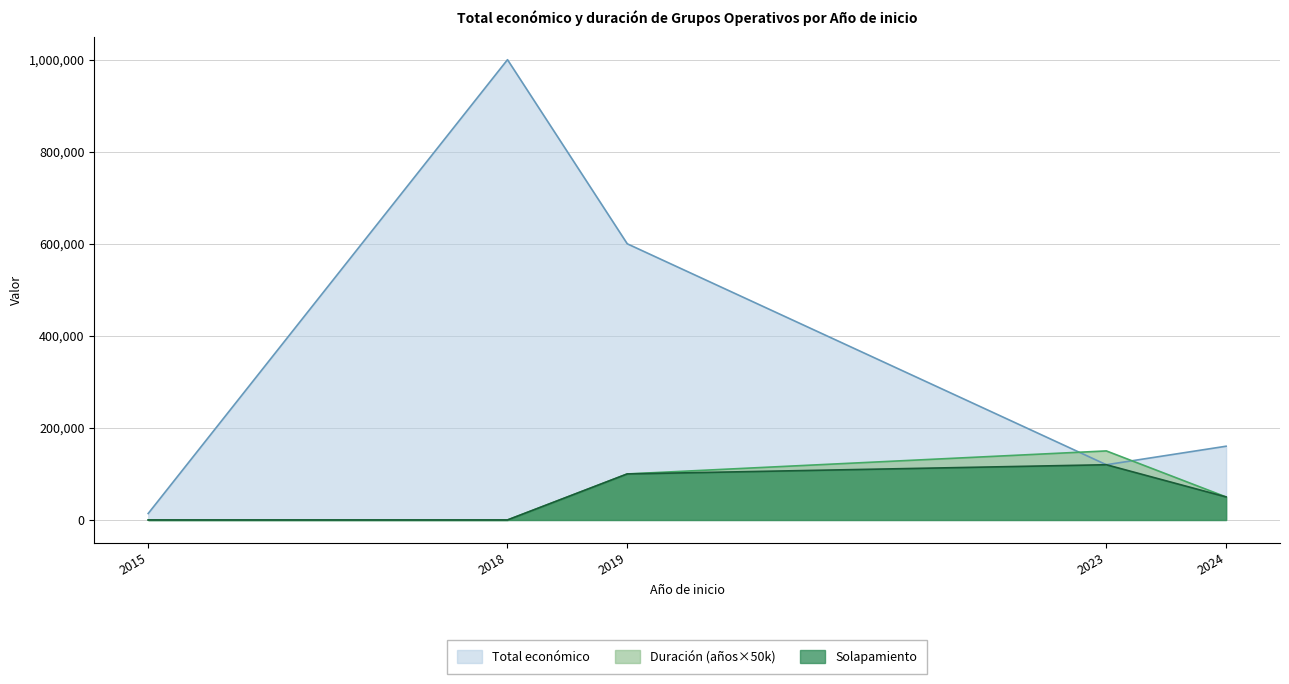

Where is the data nearest to the value 506996?

2019